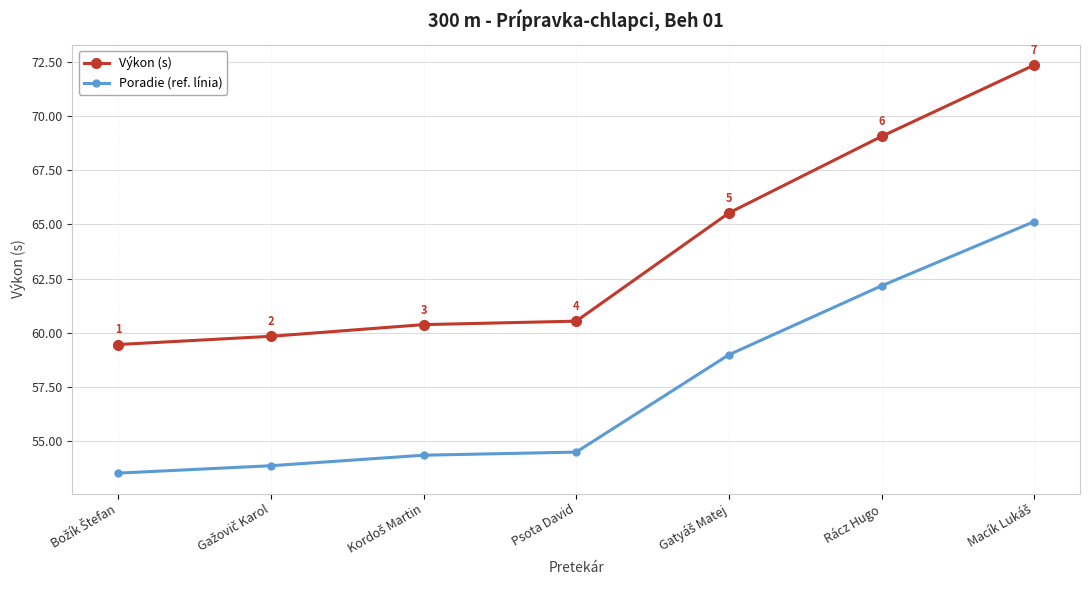

What is the label of the 2nd point from the right?

Rácz Hugo